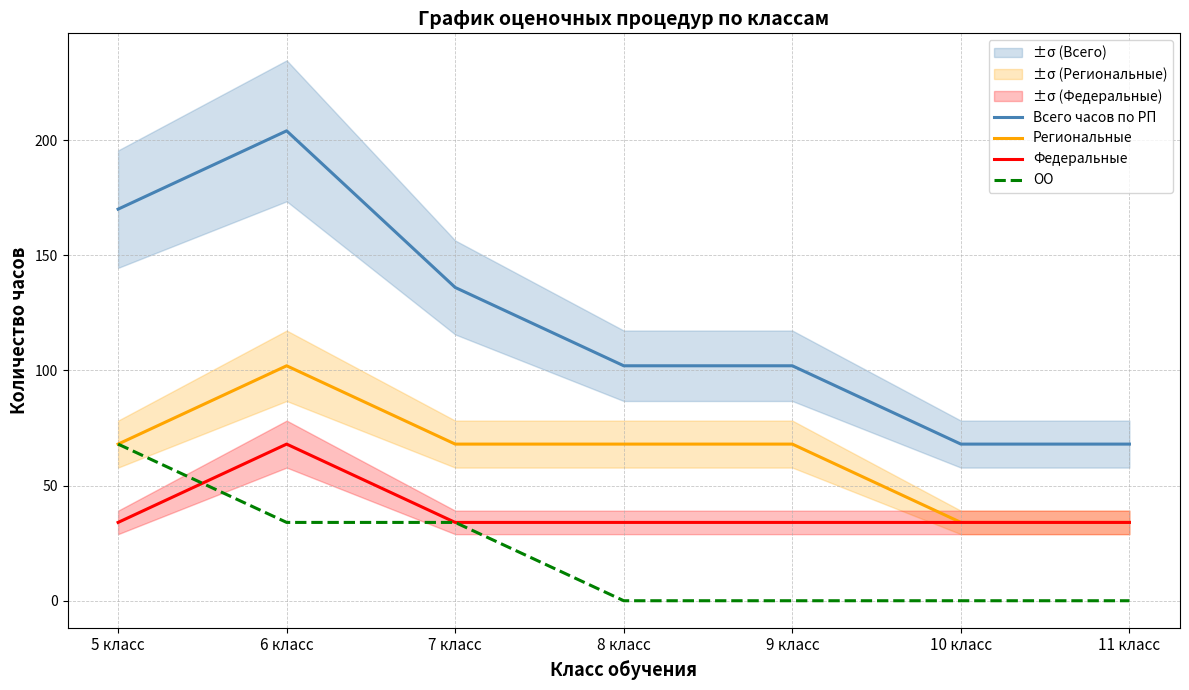

Which series changed the most between 6 класс and 10 класс?

Всего часов по РП